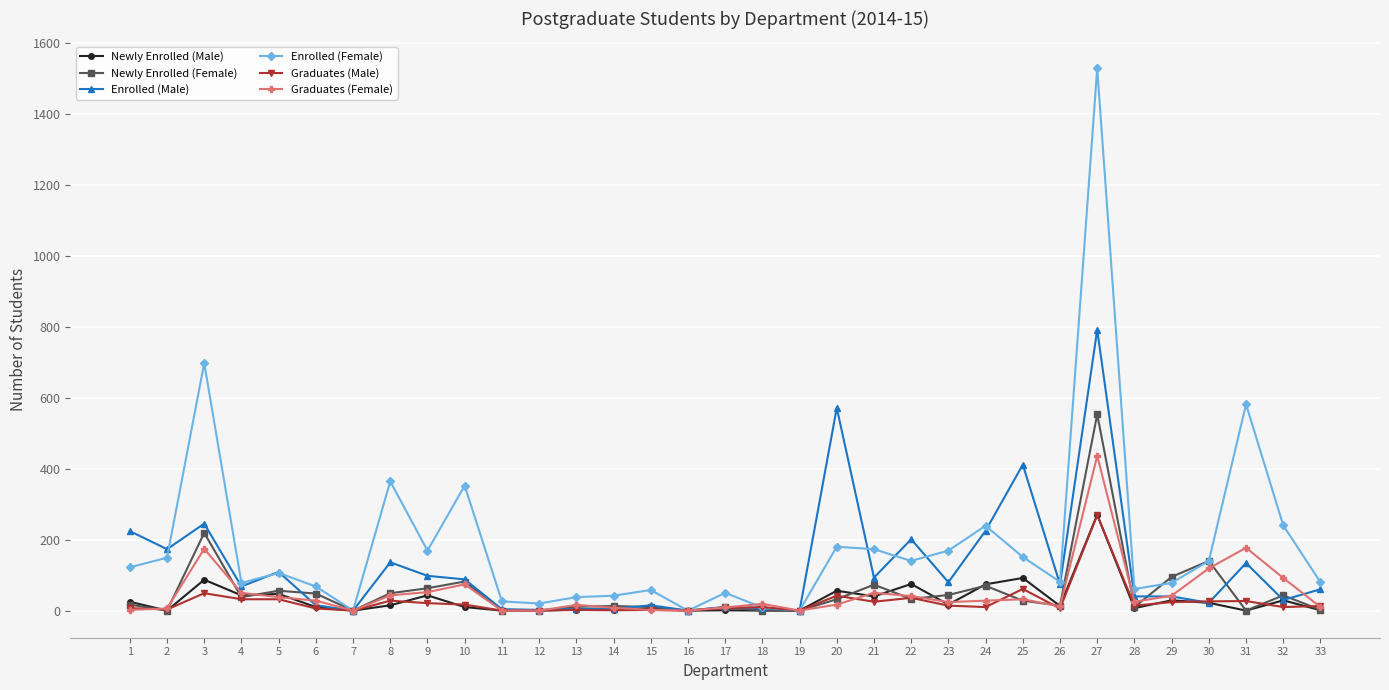

What is the maximum value for Newly Enrolled (Female)?

553